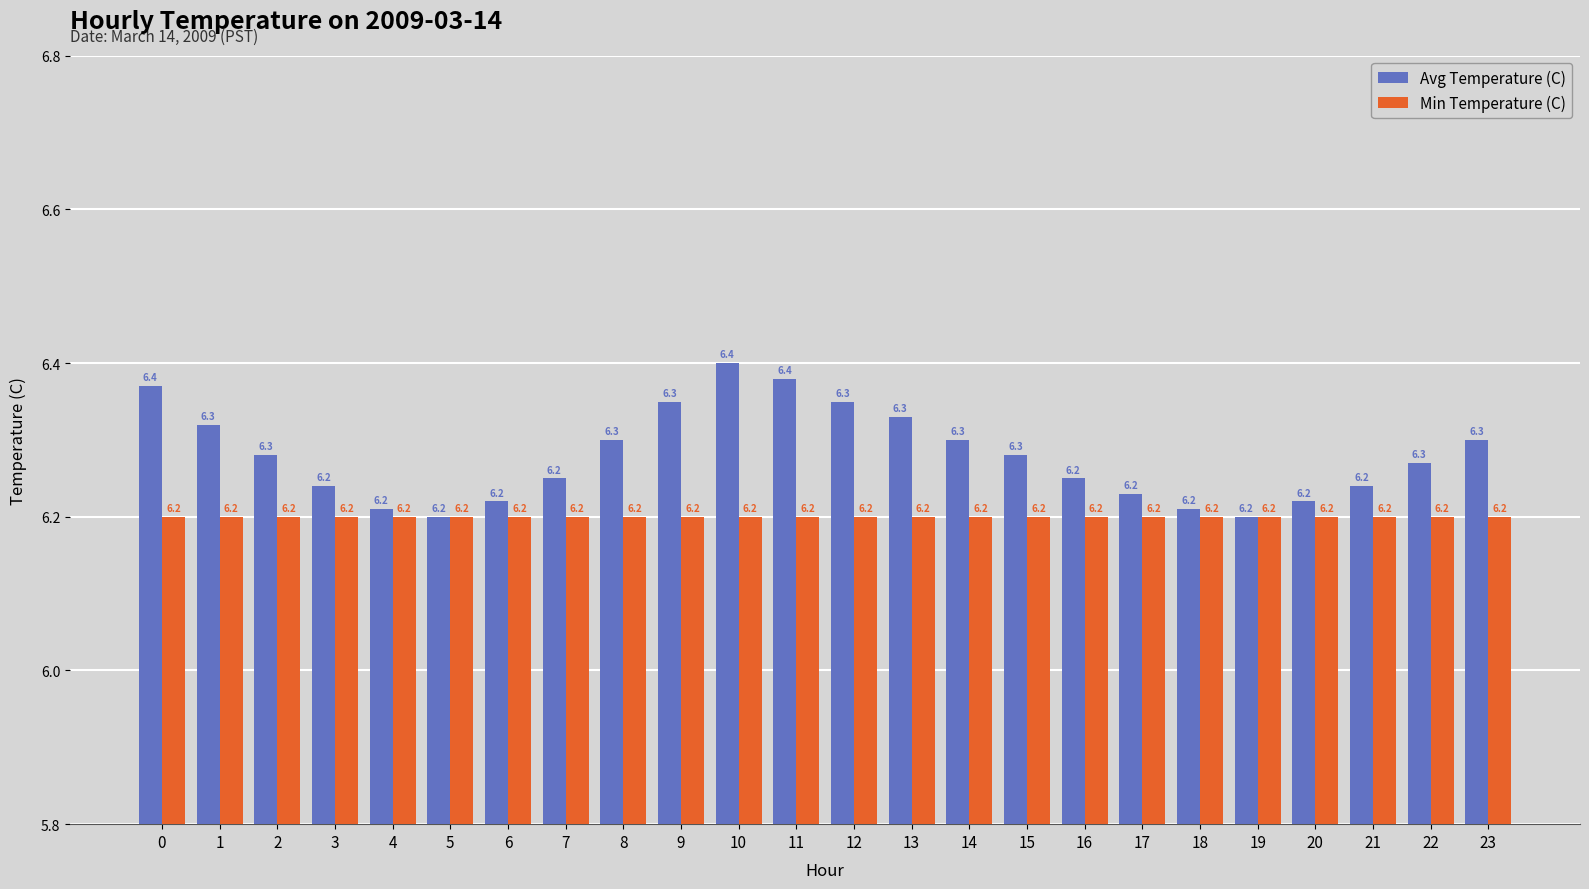

The Avg Temperature (C) series shows 6.4 at 0. True or false?

True